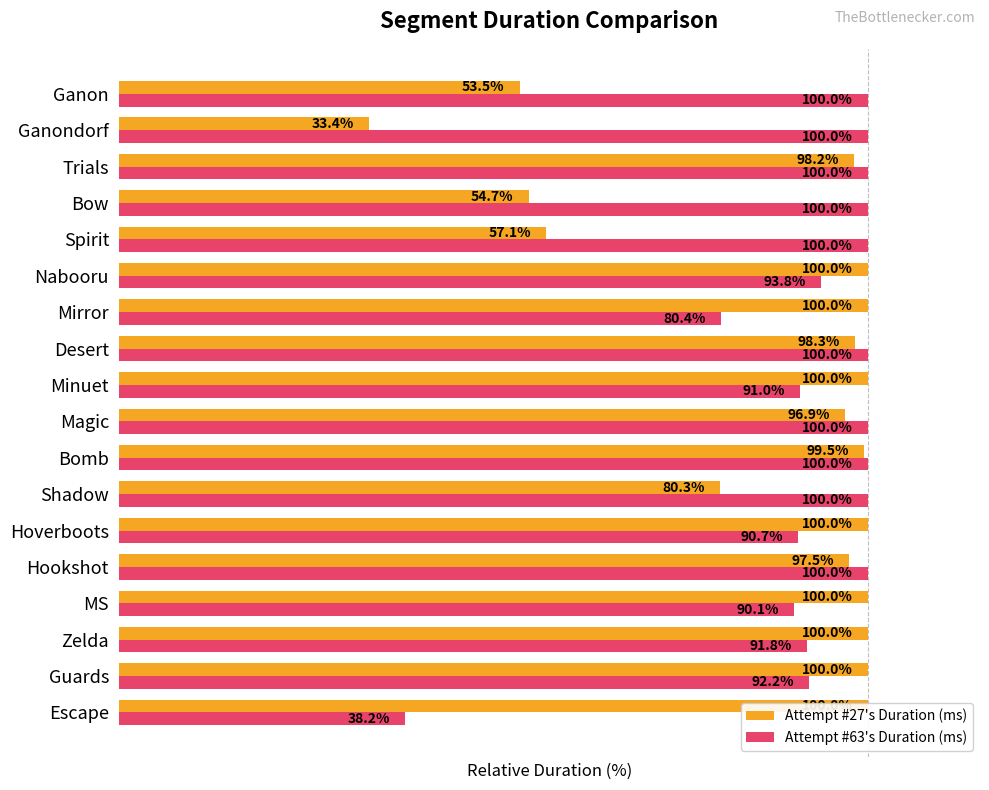

What is the value of the Attempt #27's Duration (ms) bar at the 13th from the left?

100.0